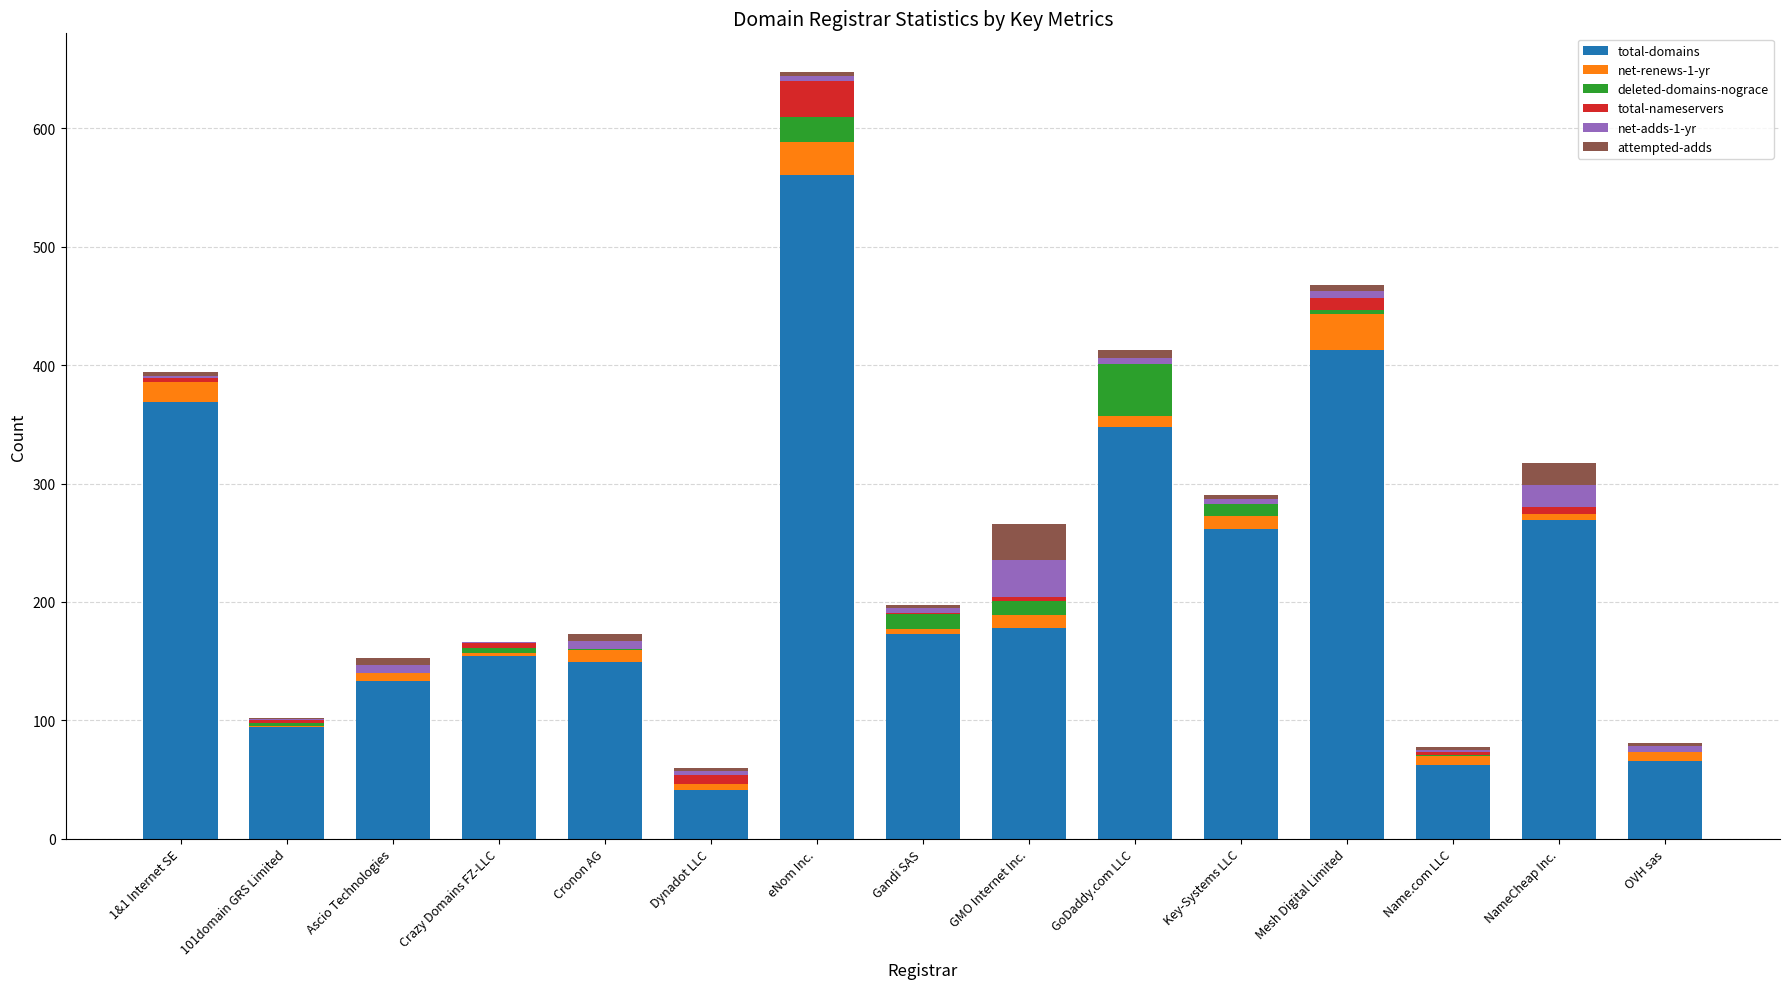

Which category has the highest value in the total-domains series?

eNom Inc.